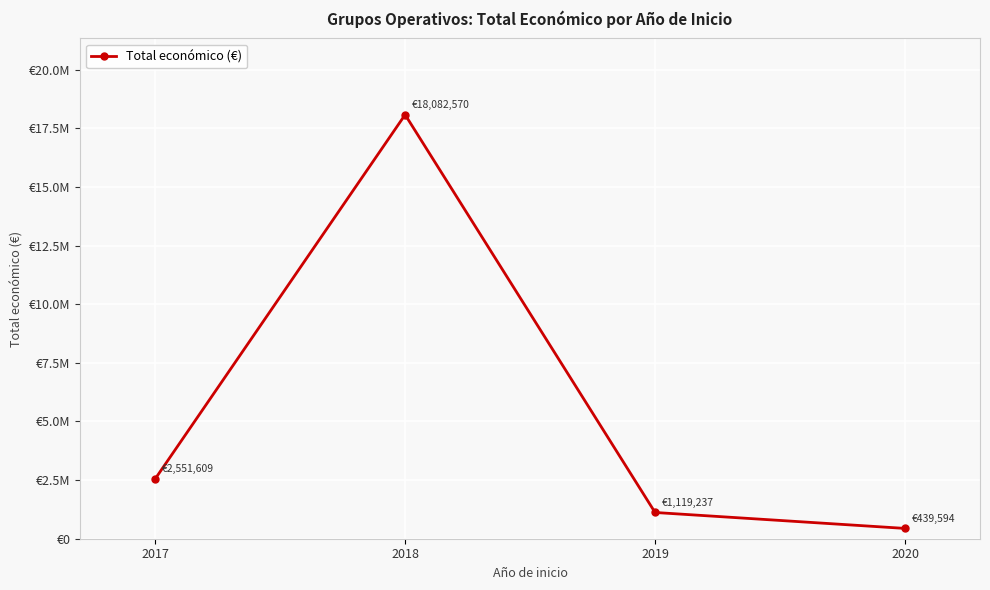

Reading left to right, extract all data points from this chart.

2551609	18082570	1119237	439594